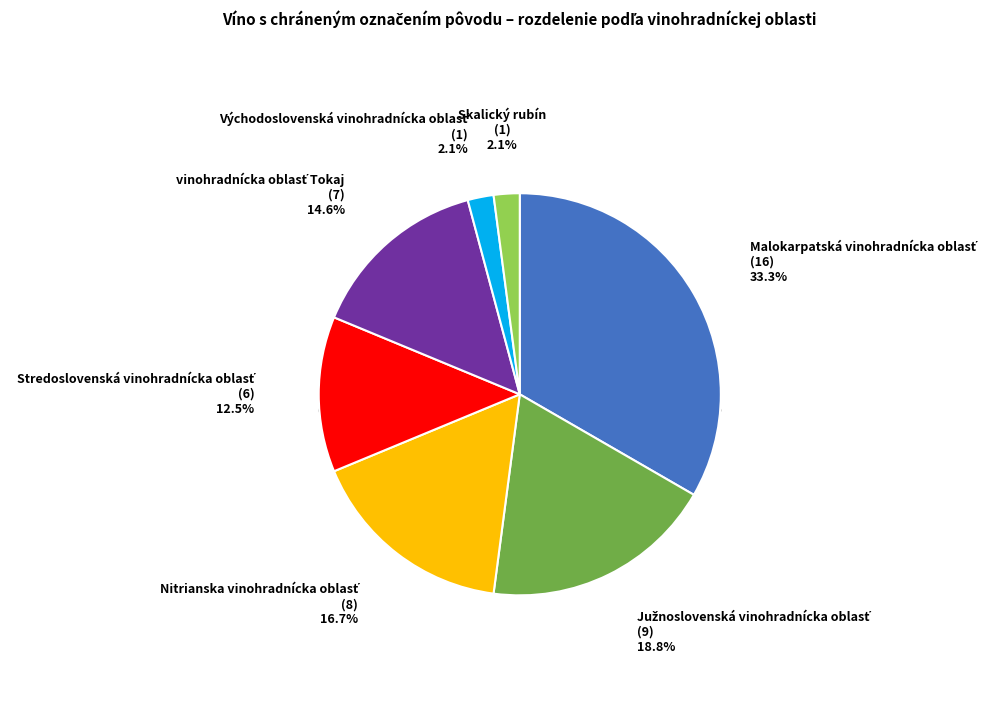

Count the number of slices in the pie.

7